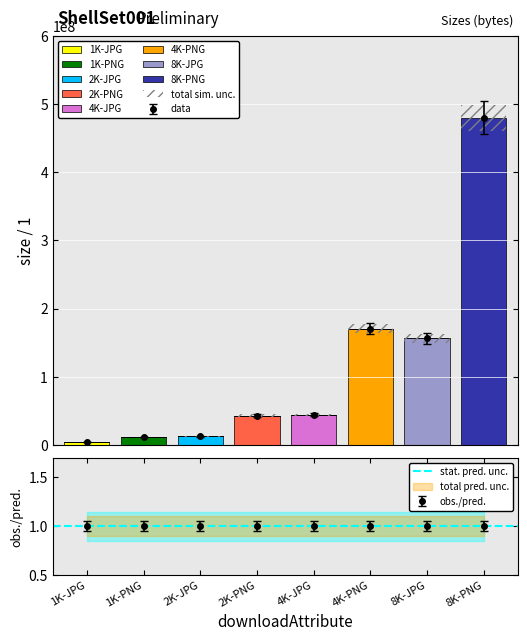

Between 4K-PNG and 8K-PNG, which is larger?

8K-PNG